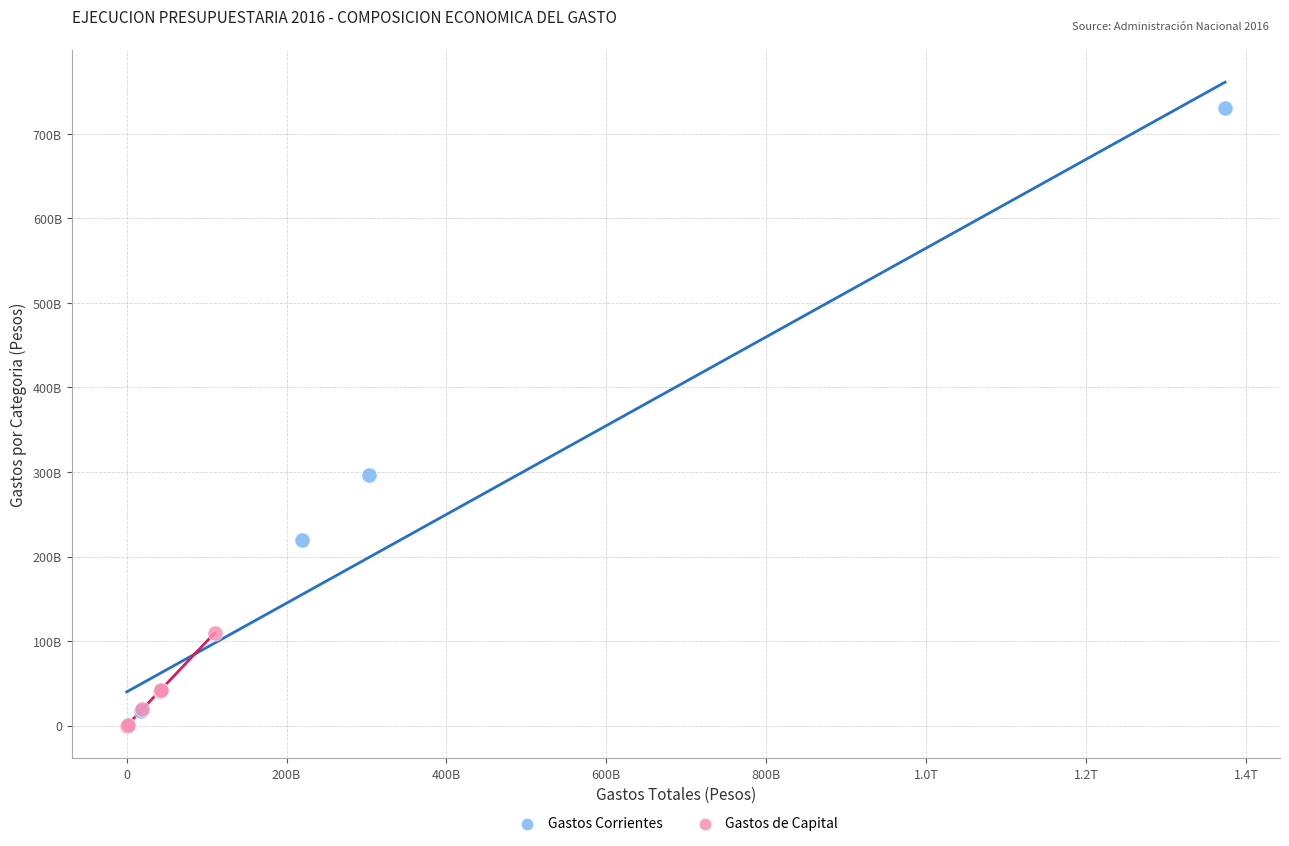

Which series reaches the maximum Y coordinate?

Gastos Corrientes